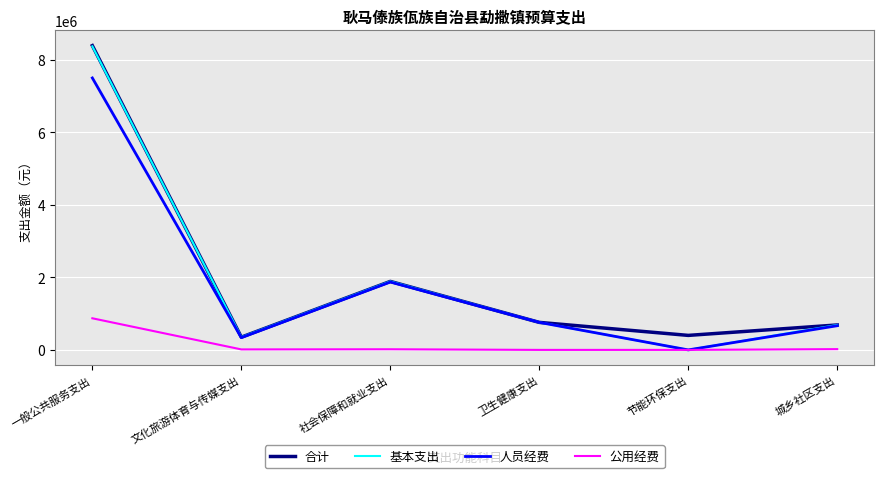

Where does the 公用经费 series first go above 17527?

一般公共服务支出